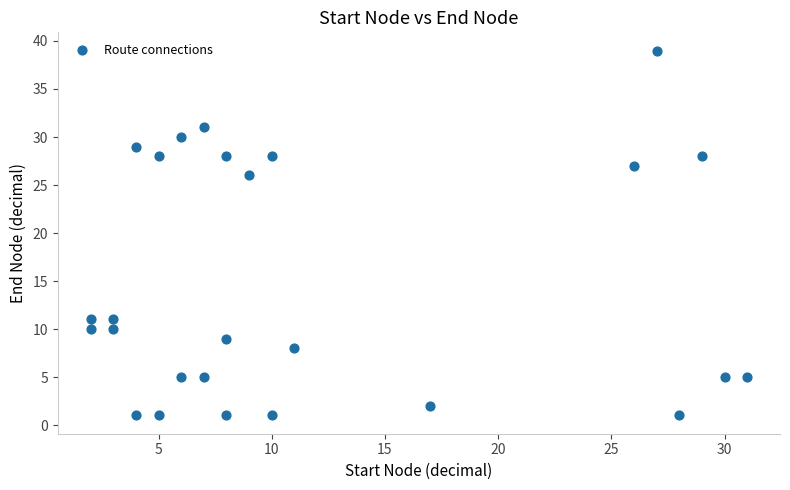

What Y value in the scatter plot is closest to 20?

26